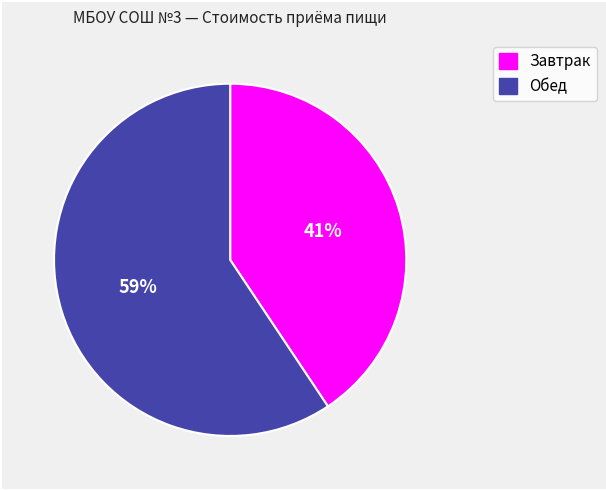

The Обед slice represents 45% of the pie. True or false?

False